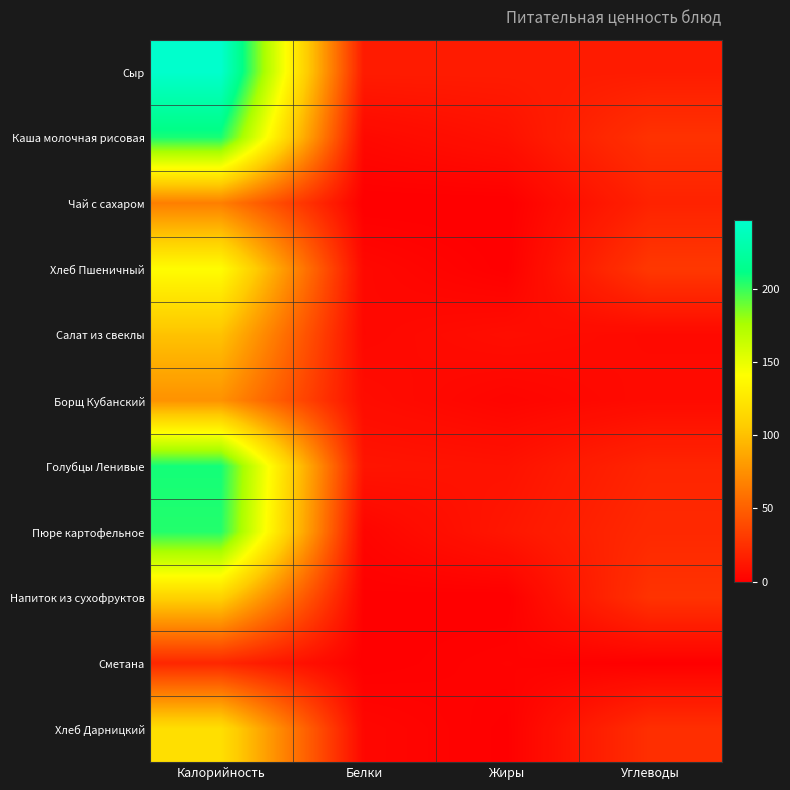

Reading left to right, extract all data points from this chart.

Сыр: Калорийность=247.2	Белки=14.5	Жиры=14.5	Углеводы=14.7
Каша молочная рисовая: Калорийность=206.8	Белки=4.9	Жиры=9.2	Углеводы=26.1
Чай с сахаром: Калорийность=66.0	Белки=0.0	Жиры=0.0	Углеводы=18.0
Хлеб Пшеничный: Калорийность=139.9	Белки=4.6	Жиры=0.5	Углеводы=29.3
Салат из свеклы: Калорийность=101.2	Белки=4.3	Жиры=7.1	Углеводы=5.1
Борщ Кубанский: Калорийность=76.0	Белки=6.6	Жиры=2.9	Углеводы=5.8
Голубцы Ленивые: Калорийность=207.7	Белки=10.9	Жиры=9.7	Углеводы=19.2
Пюре картофельное: Калорийность=204.5	Белки=3.0	Жиры=11.8	Углеводы=21.5
Напиток из сухофруктов: Калорийность=110.3	Белки=0.7	Жиры=0.1	Углеводы=26.6
Сметана: Калорийность=20.4	Белки=0.3	Жиры=2.0	Углеводы=0.4
Хлеб Дарницкий: Калорийность=119.4	Белки=3.9	Жиры=0.6	Углеводы=24.6